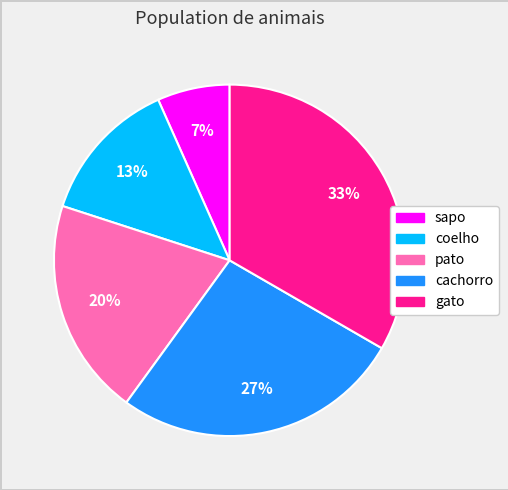

Which slice is the smallest?

sapo